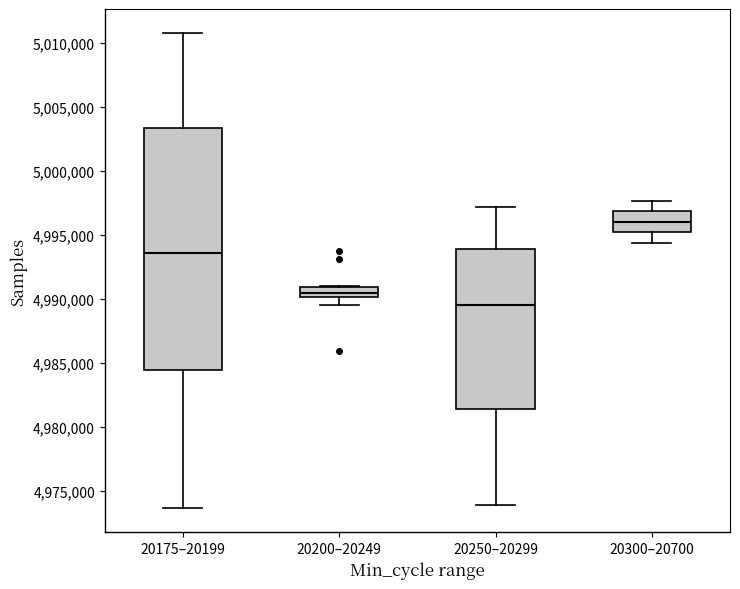

Reading left to right, read every box against the y-axis: the position of its median line, the range the box covers, and the ends of its whiskers. The values are not printed on the chart, so give them approximately, as read against the axis.

20175–20199: median 4993500, box 4984500 to 5003500, whiskers 4973500 to 5011000
20200–20249: median 4990500, box 4990000 to 4991000, whiskers 4989500 to 4991000
20250–20299: median 4989500, box 4981500 to 4994000, whiskers 4974000 to 4997000
20300–20700: median 4996000, box 4995000 to 4997000, whiskers 4994500 to 4997500